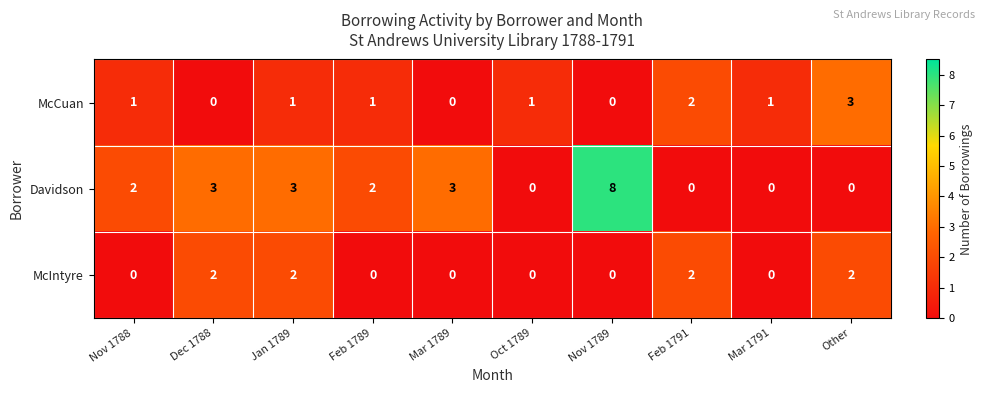

Which series has the largest range (max minus min)?

Davidson